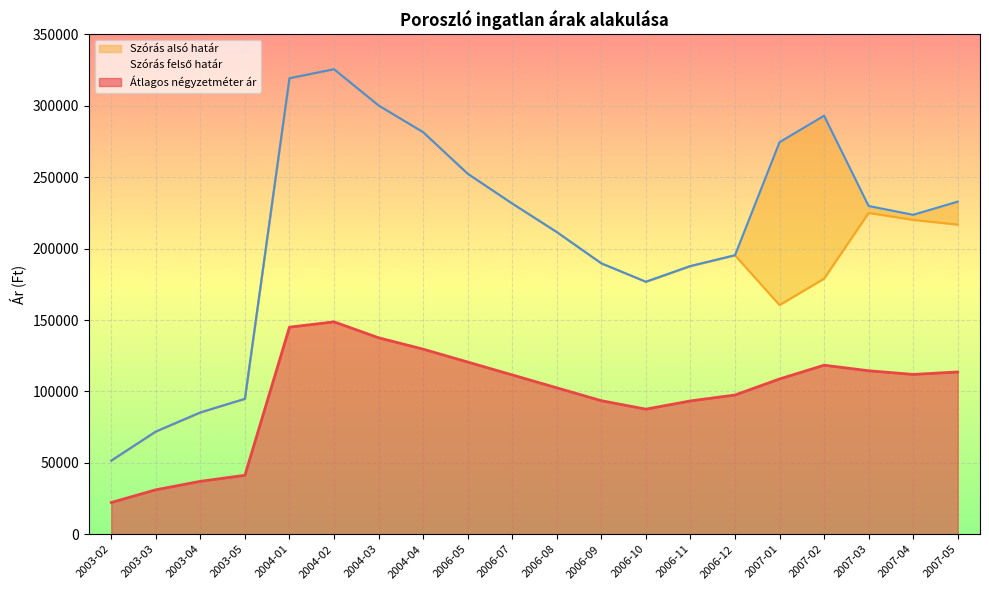

Which series has the largest total across all categories?

Szórás felső határ